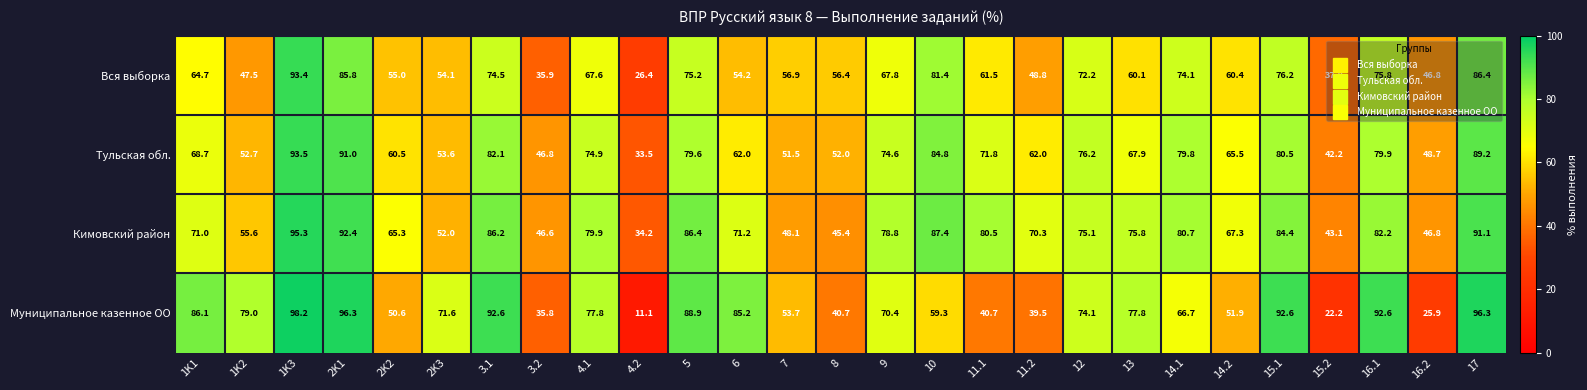

At which label is Вся выборка closest to 59?

13